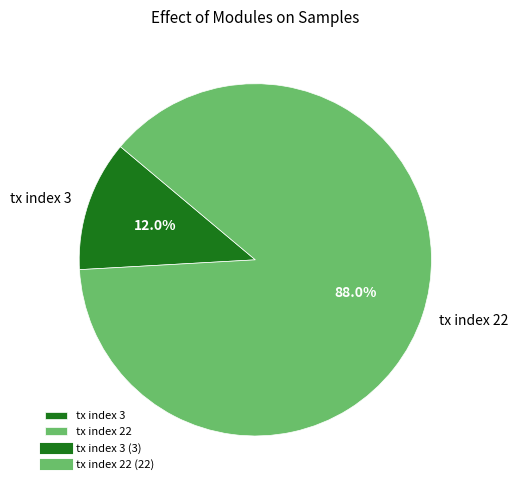

To the nearest percent, what portion does tx index 3 represent?

12%